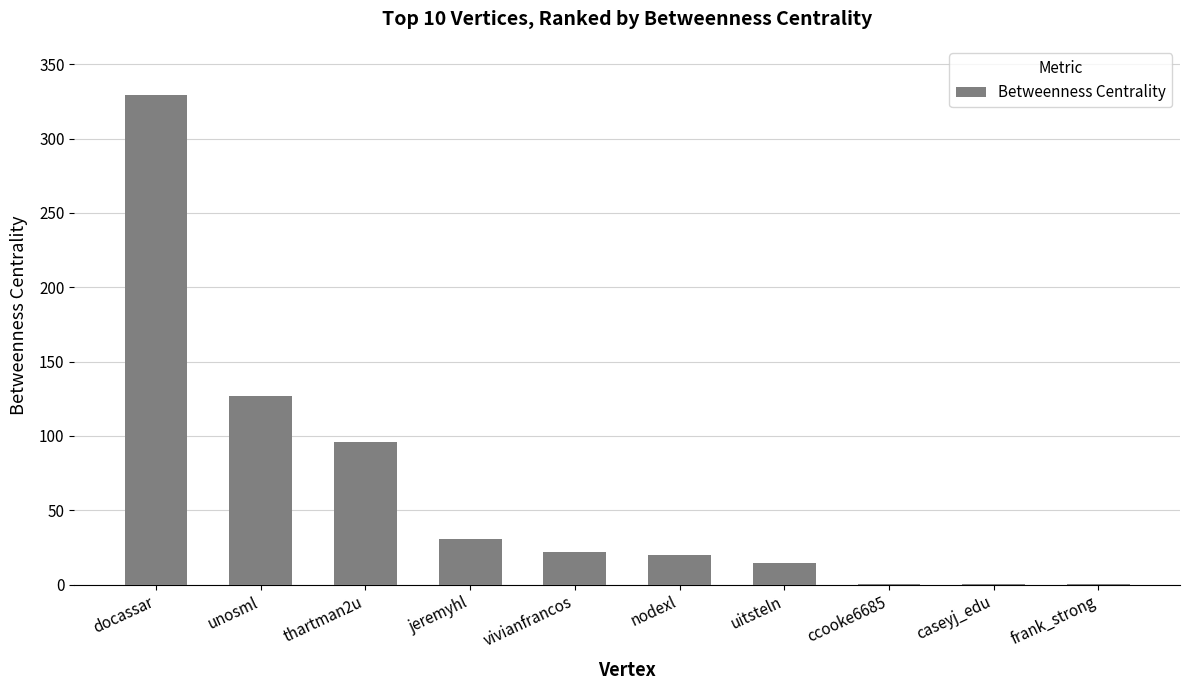

Read the value at docassar.

329.5